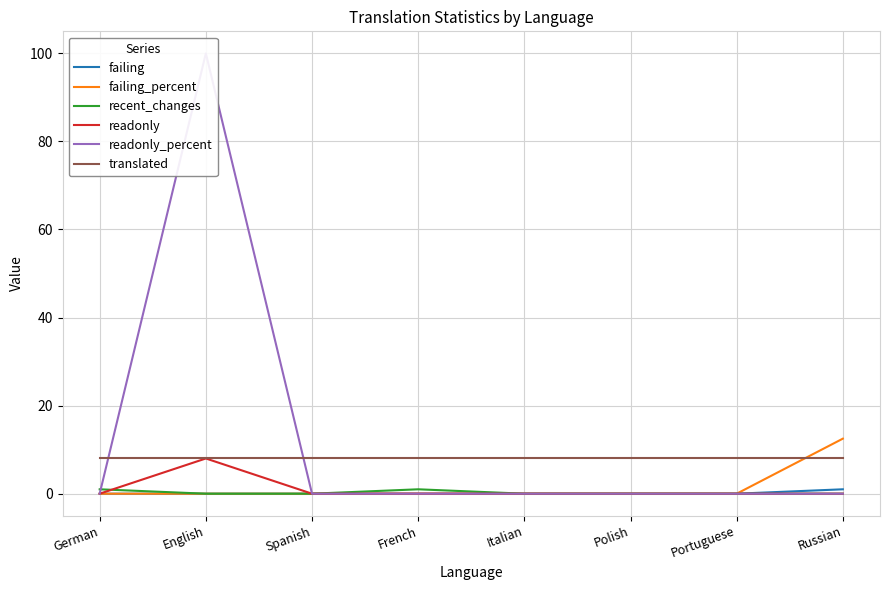

Count the number of data series in this chart.

6